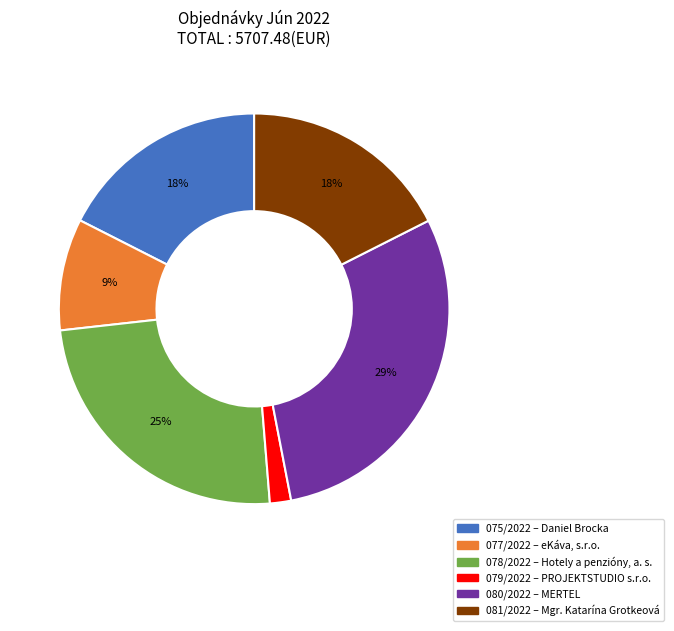

Count the number of slices in the pie.

6